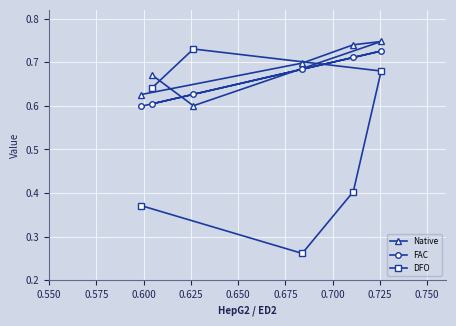

What are all the series names shown in the legend?

Native, FAC, DFO